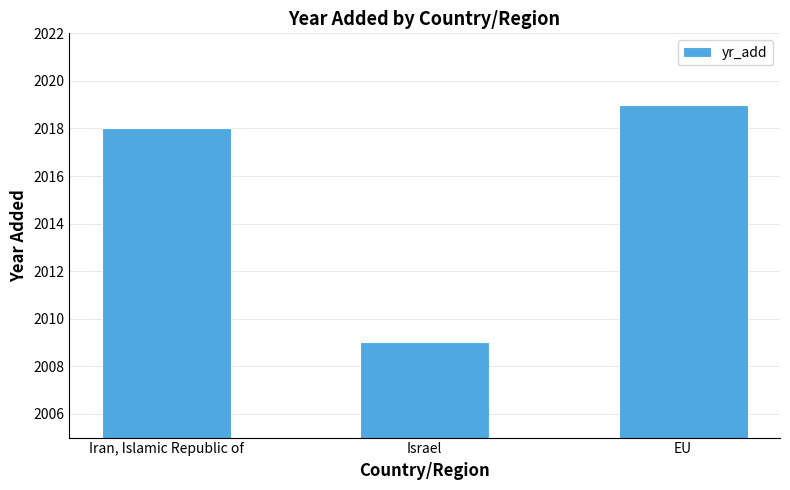

What is the greatest value displayed?

2019